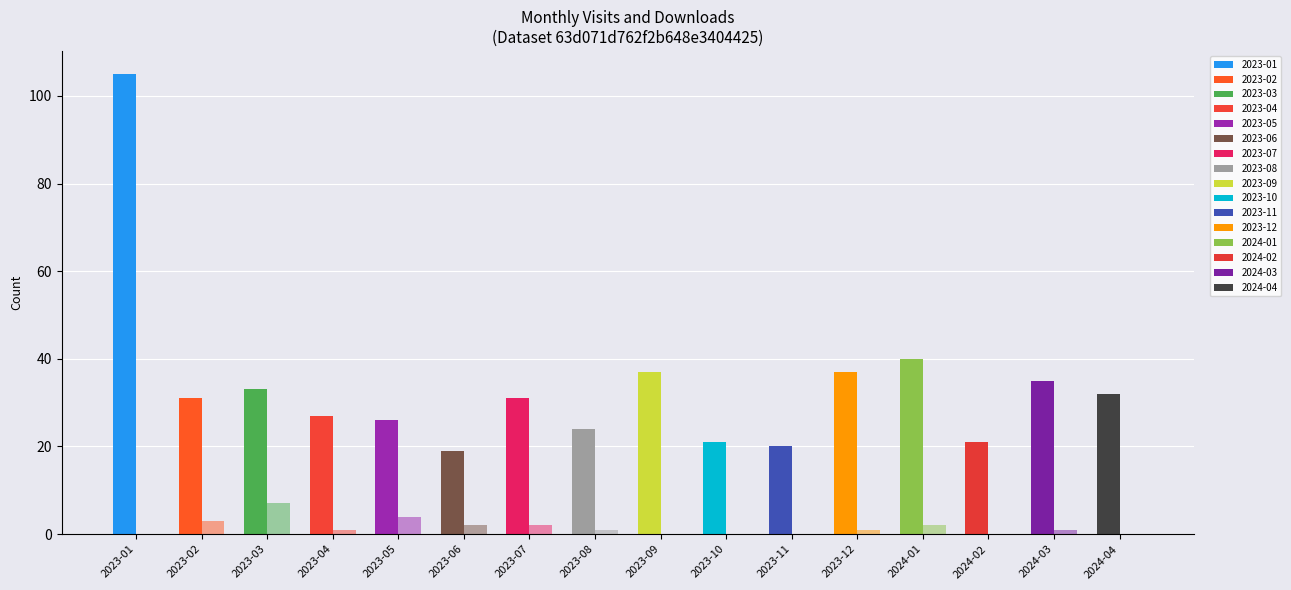

How many data points does each series have?

16